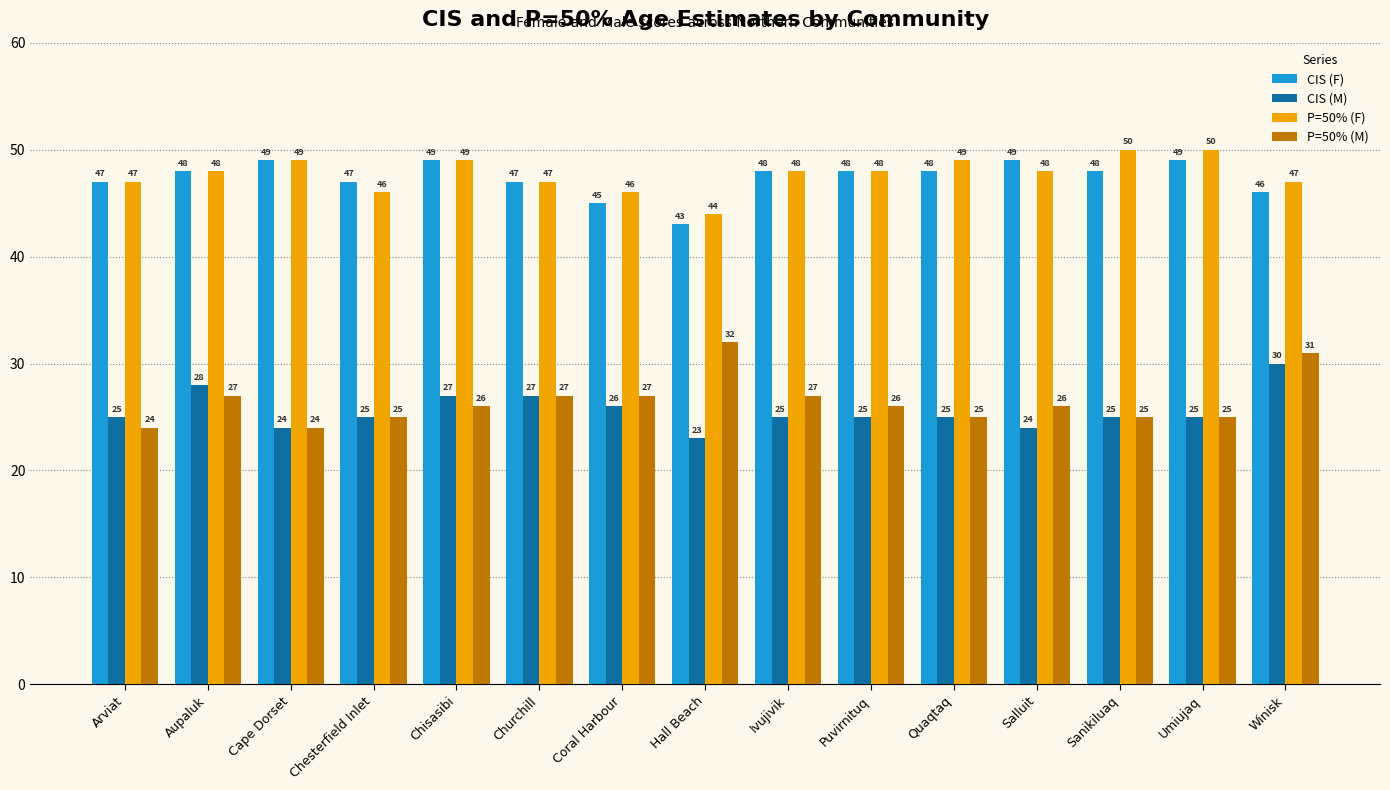

Count the P=50% (F) values in the range 47 to 49.

10